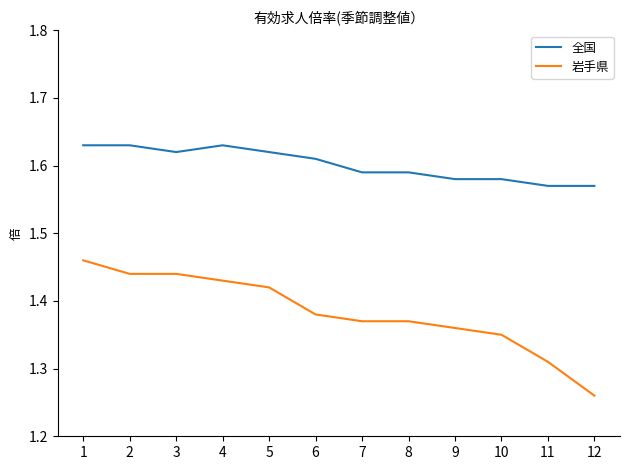

What are all the series names shown in the legend?

全国, 岩手県